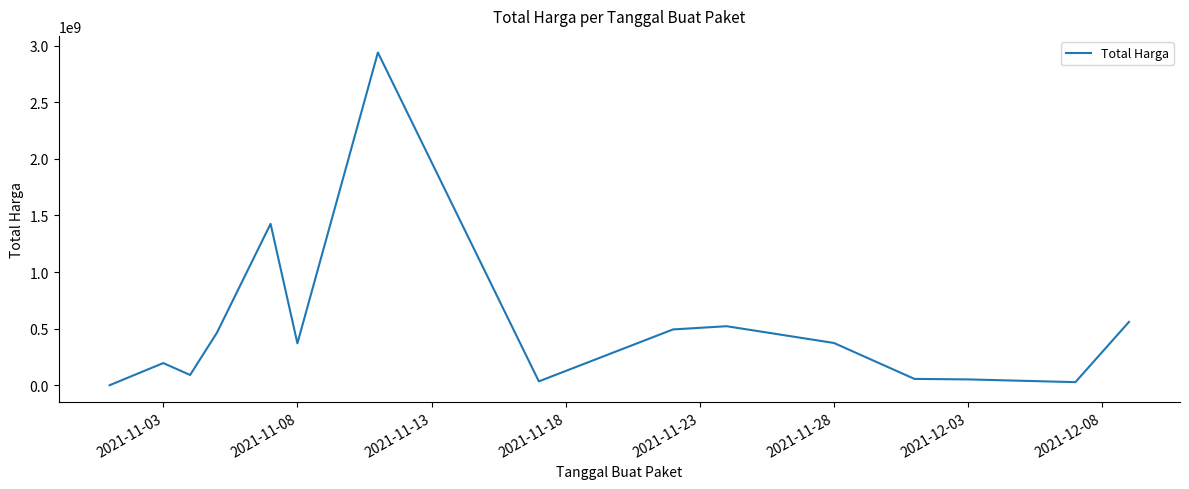

What is the greatest value displayed?

2938963240